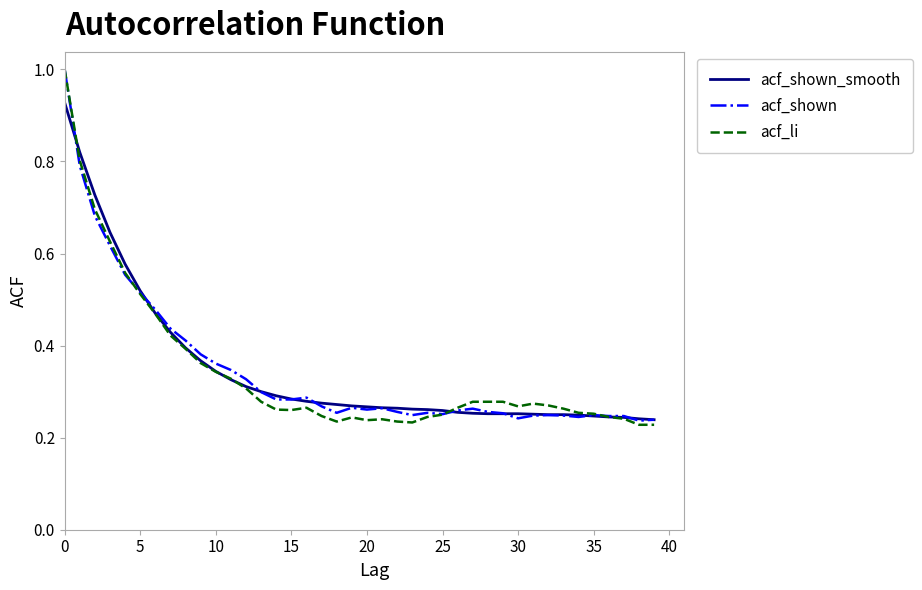

Does the chart have visible grid lines?

No